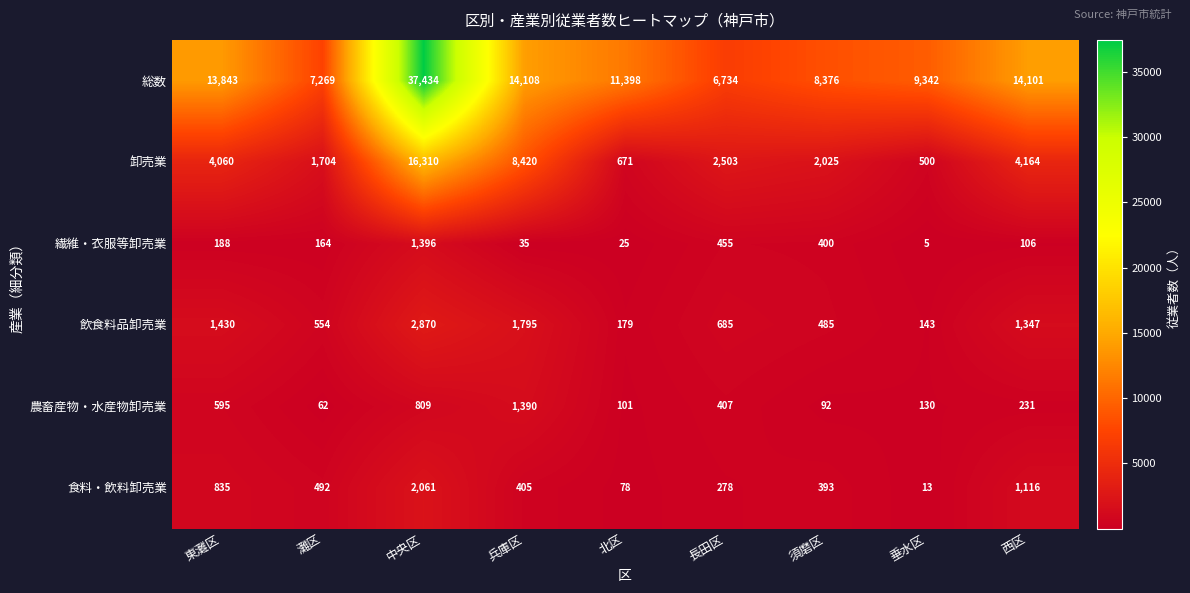

What is the total value across all series at 兵庫区?

26153